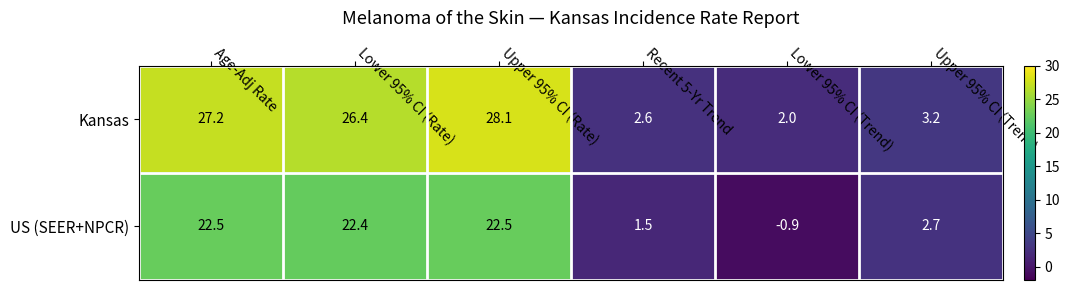

Is it true that US (SEER+NPCR) equals 1.5 at Recent 5-Yr Trend?

True